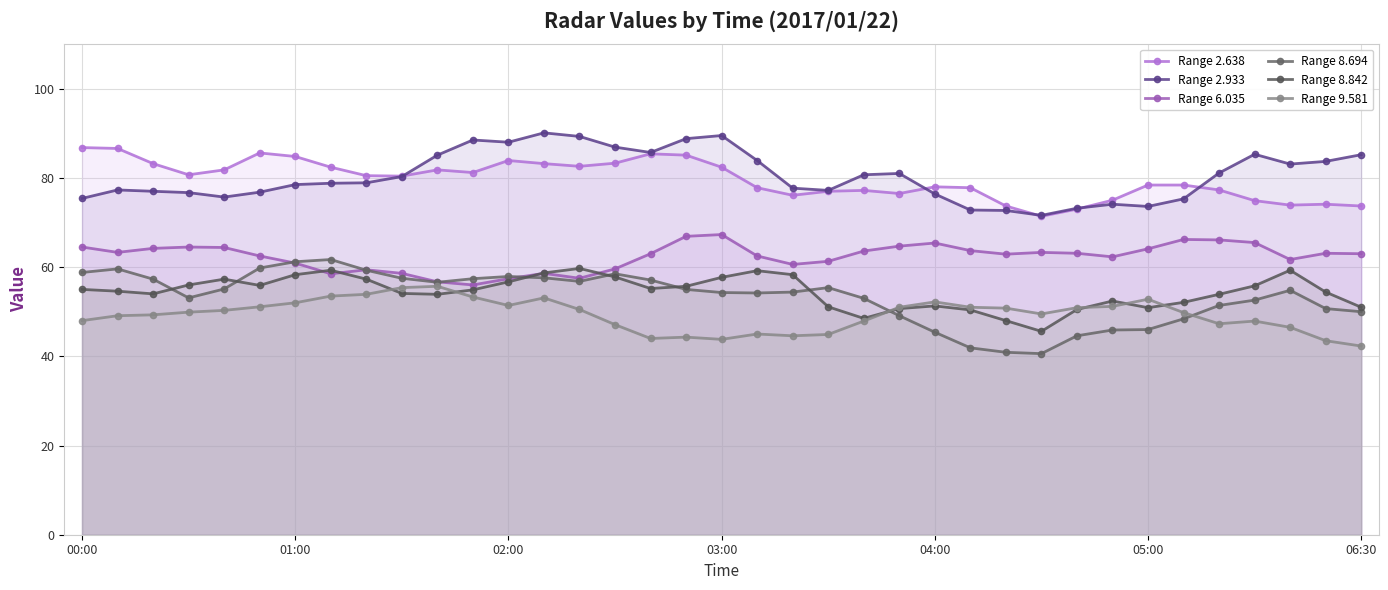

True or false: 2.638 has a value of 30.4 at 2017/01/22 02:30.

False